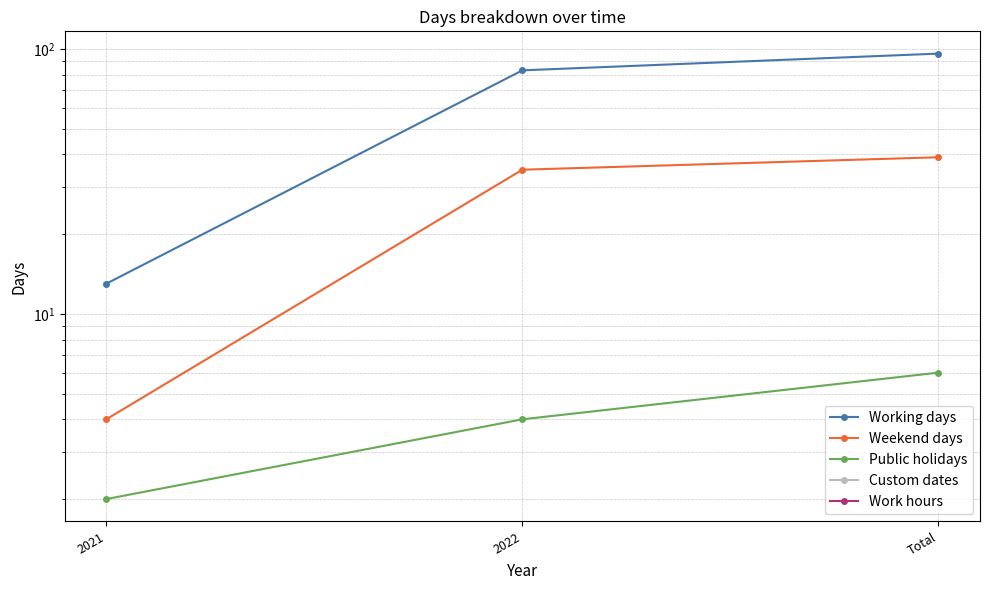

How many lines are shown in the chart?

5